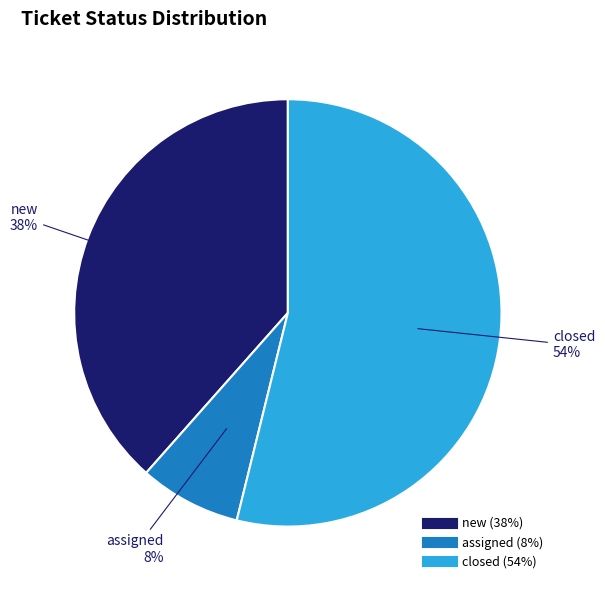

Which has a higher value, new or closed?

closed